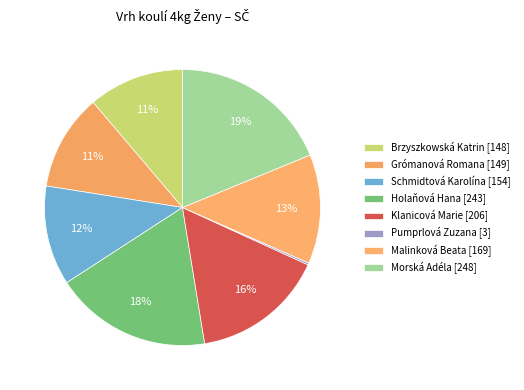

Is the sum of Malinková Beata and Schmidtová Karolína greater than half?

No